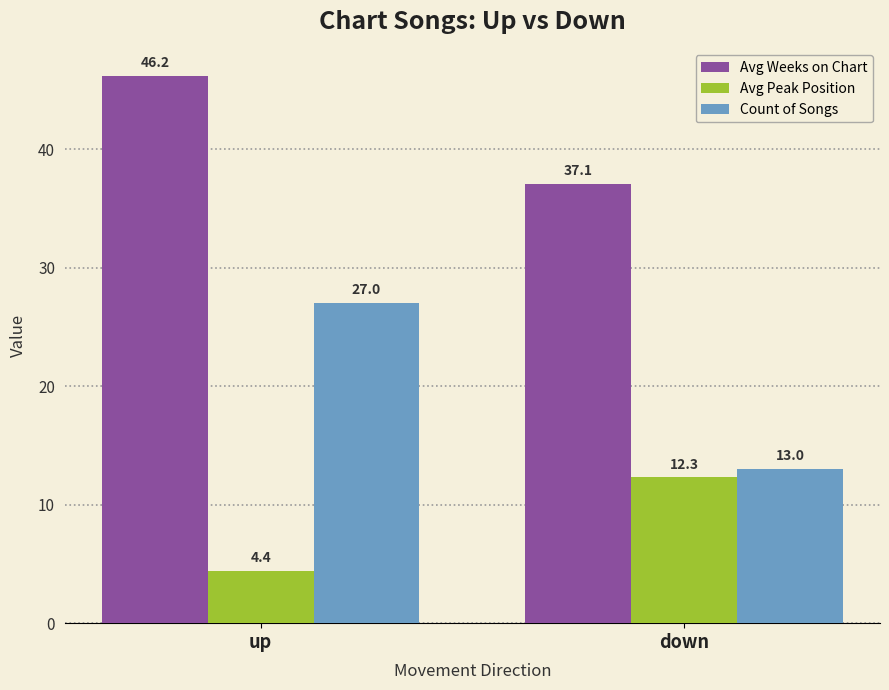

Which series changed the most between up and down?

Count of Songs